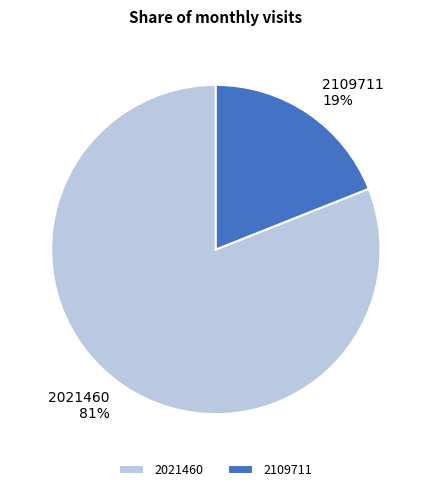

Do 2021460 and 2109711 together represent more than half of the pie?

Yes